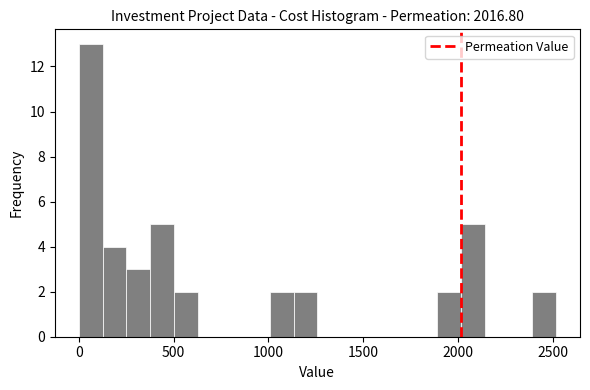

Around what value on the x-axis is the tallest bar? Give the approximate position of its centre, as read against the axis.

50